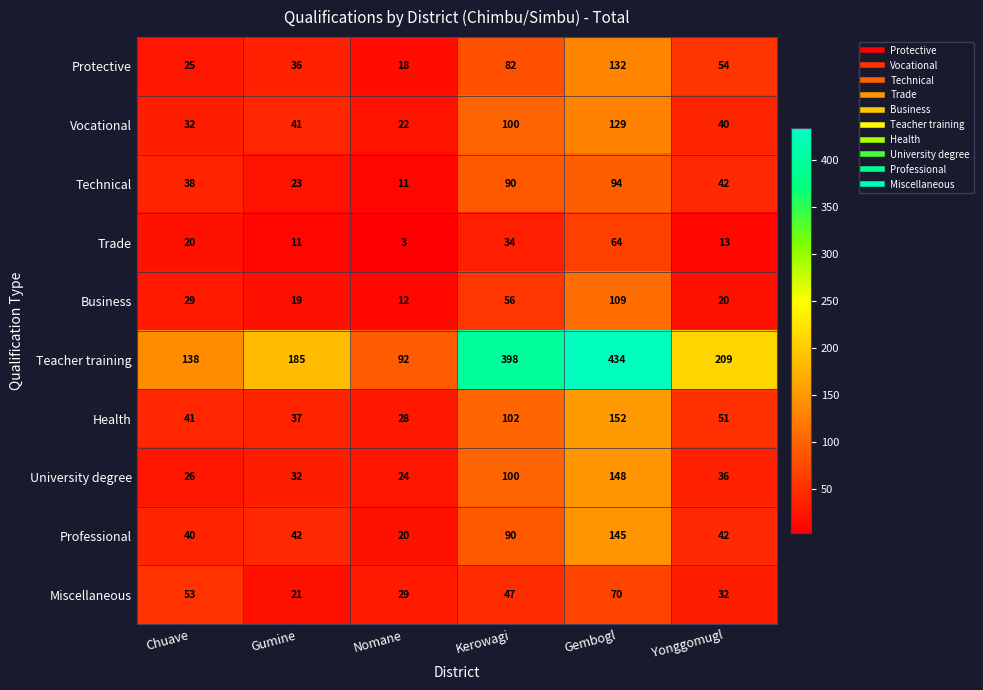

What is the smallest value displayed?

3